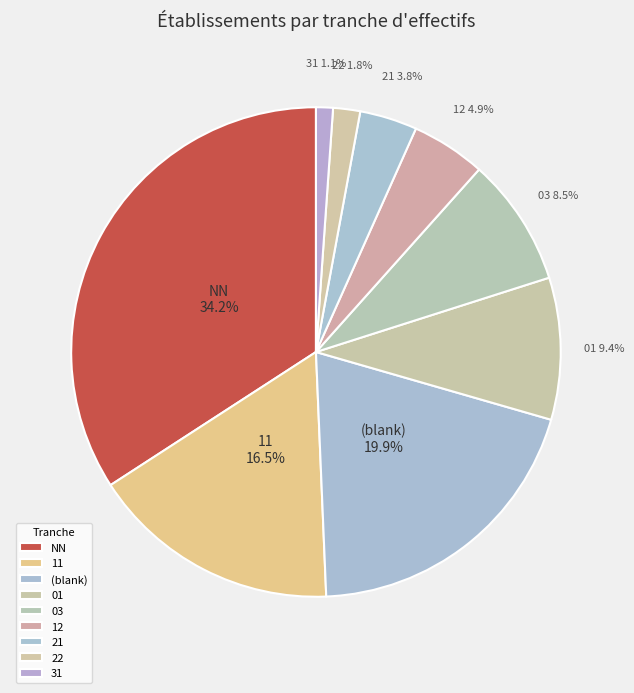

Which has a higher value, NN or 01?

NN